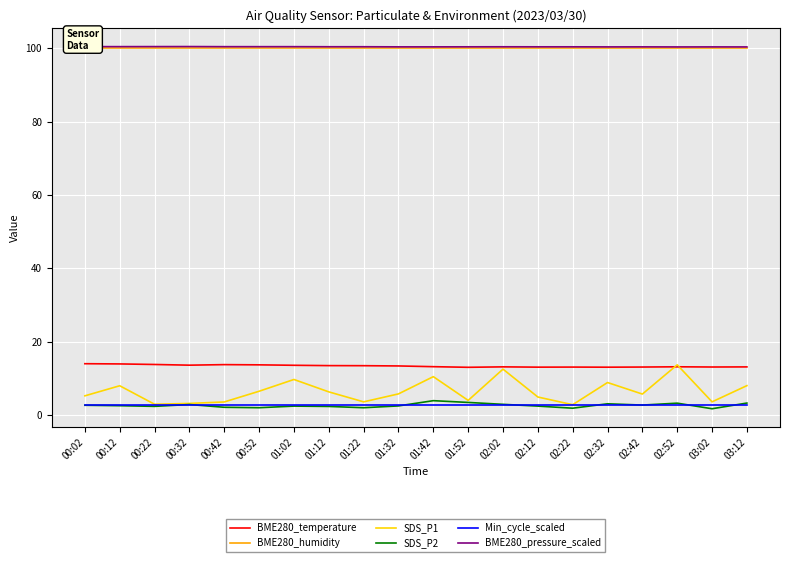

True or false: BME280_pressure_scaled and Min_cycle_scaled cross at least once.

False